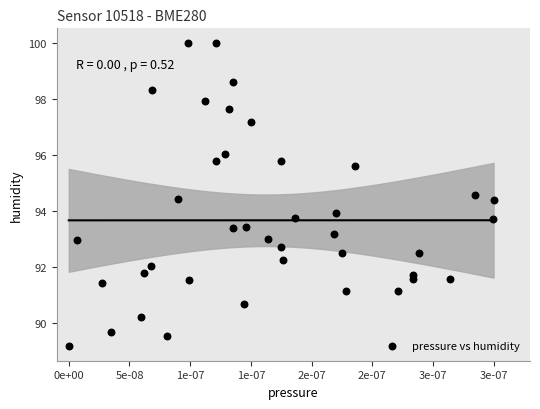

What is the range of Y values (max minus min)?

10.8